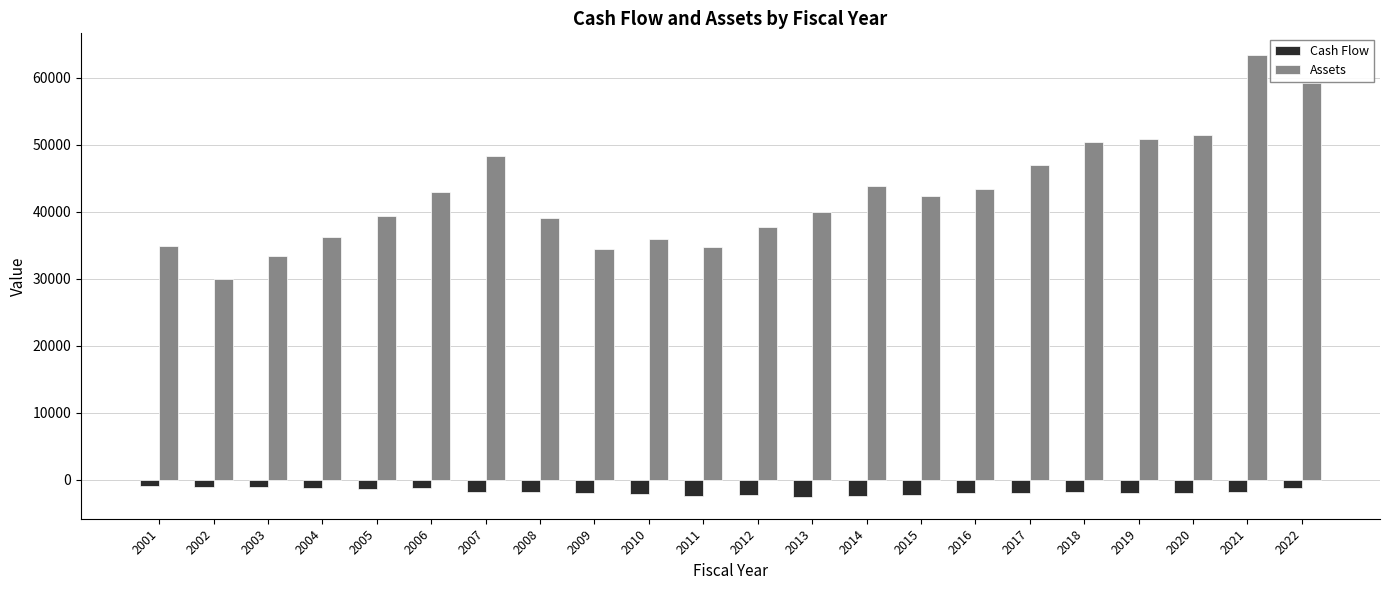

At which category is the sum across all series the highest?

2021